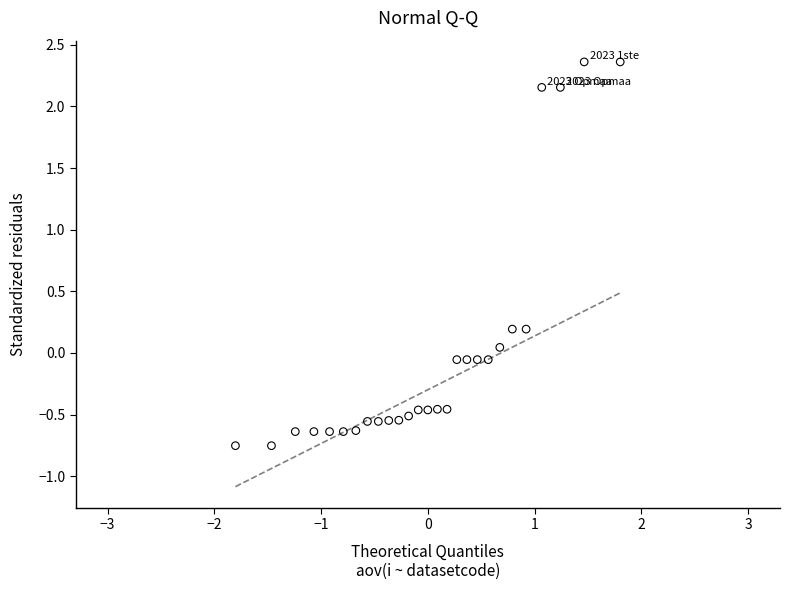

What is the range of Y values (max minus min)?

3.1